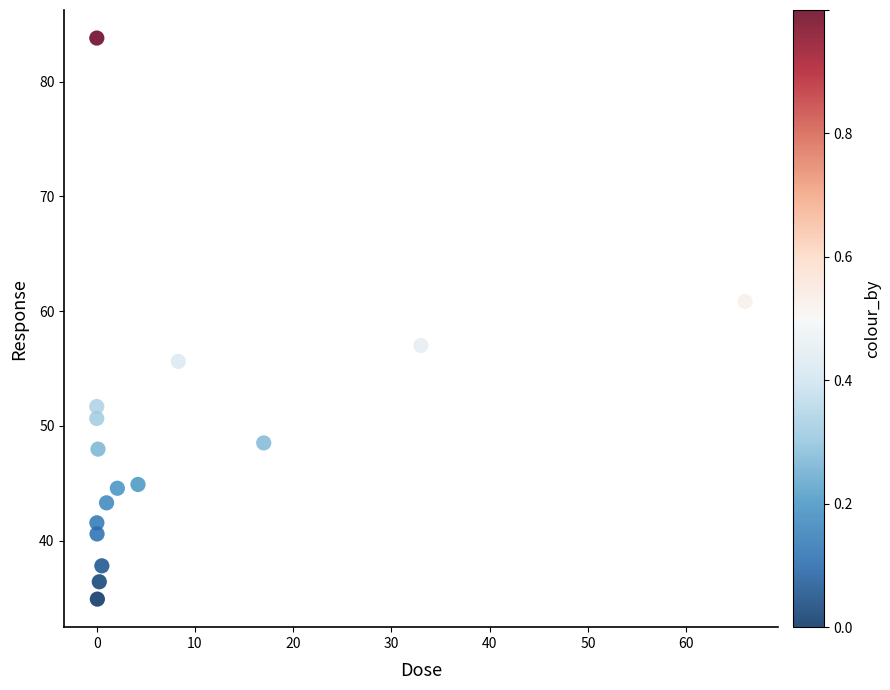

What is the range of Y values (max minus min)?

48.9